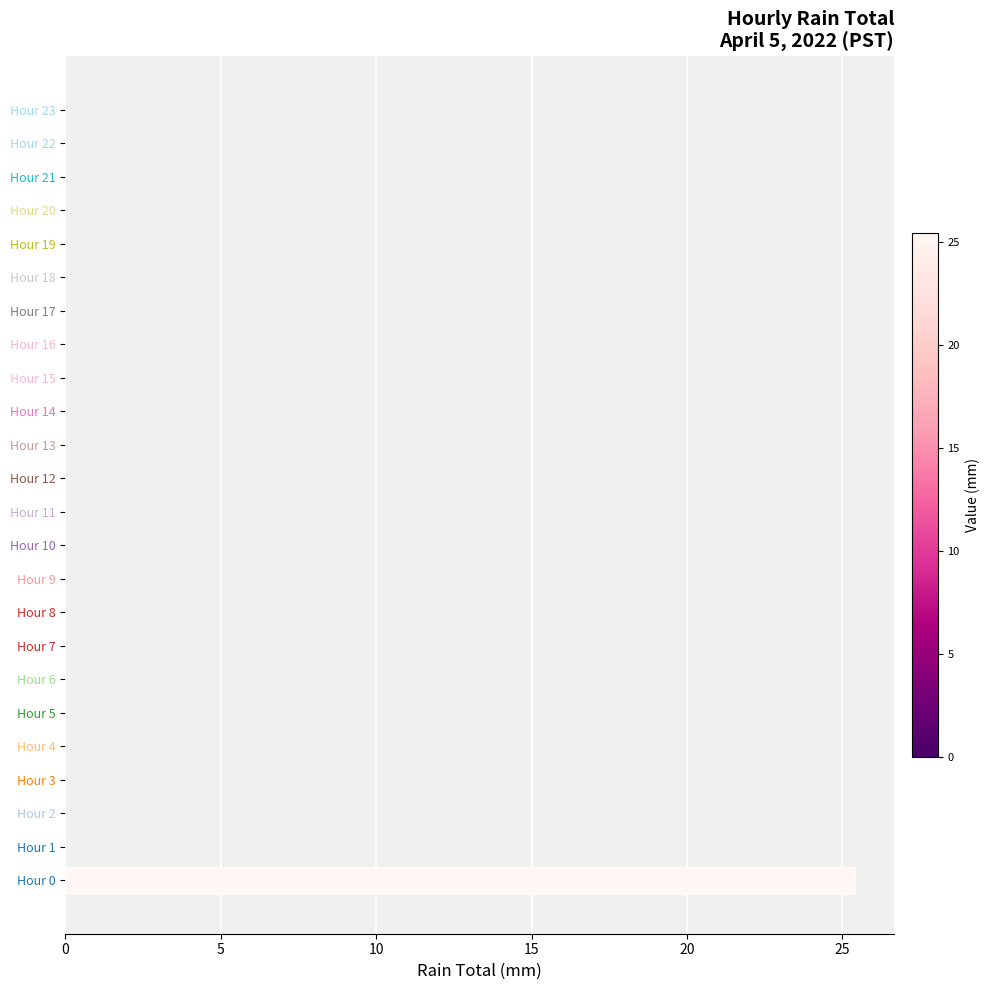

What is the maximum value shown in the chart?

25.4